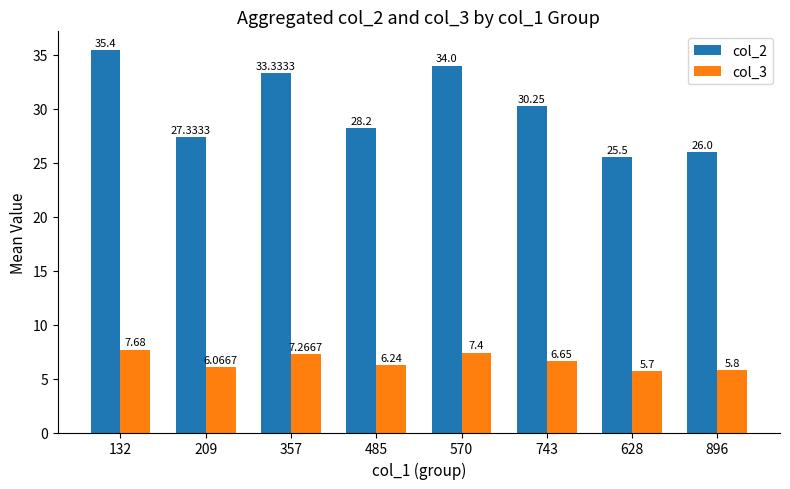

Which series has the widest spread of values?

col_2